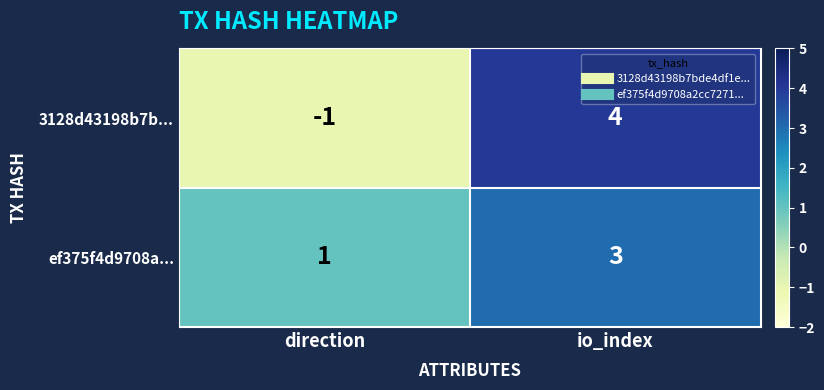

At which label is 3128d43198b7b... closest to 1?

direction